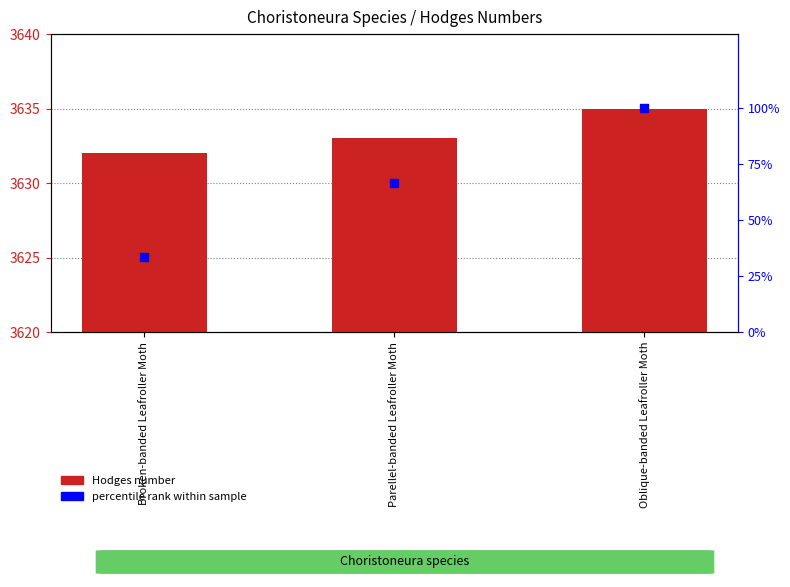

Which series contains the lowest Y value?

percentile rank within sample